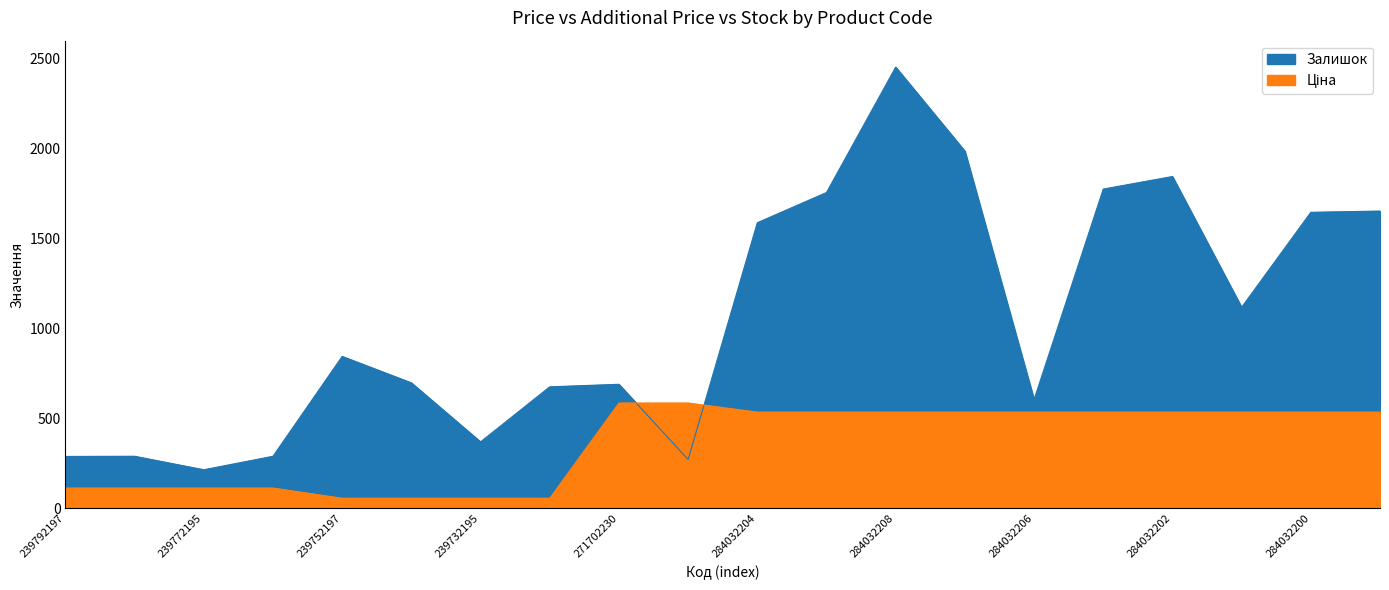

The Залишок series shows 798.0 at 284032207. True or false?

False